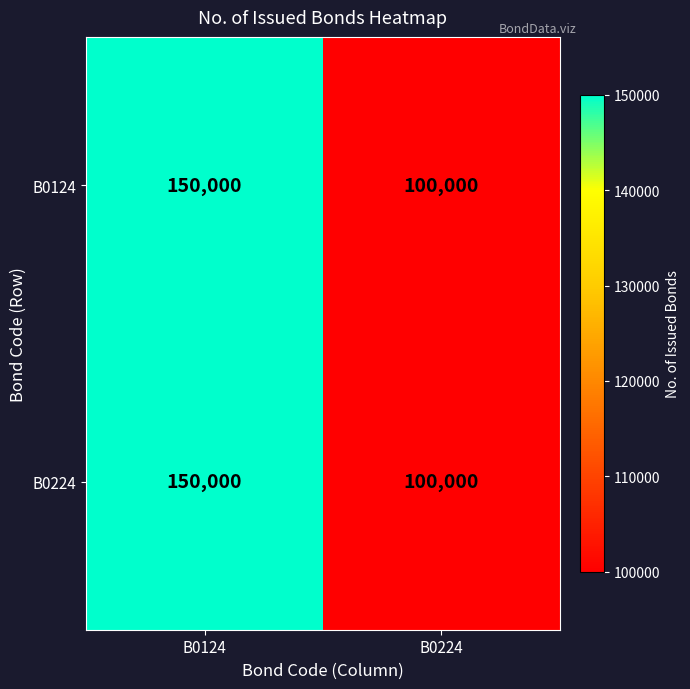

The value of B0224 at B0124 is 226302. True or false?

False